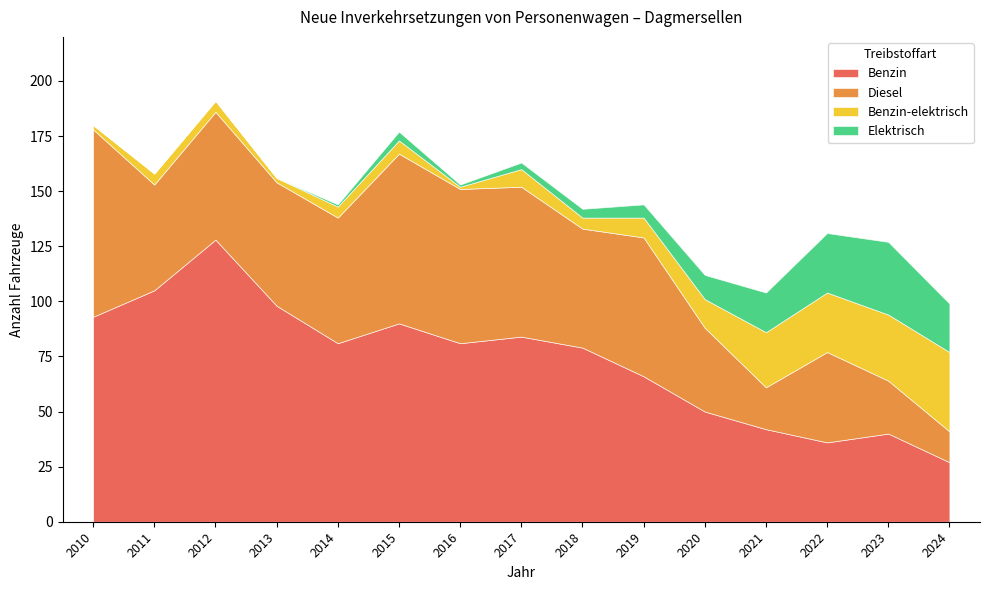

At how many categories does at least one series exceed 33?

15